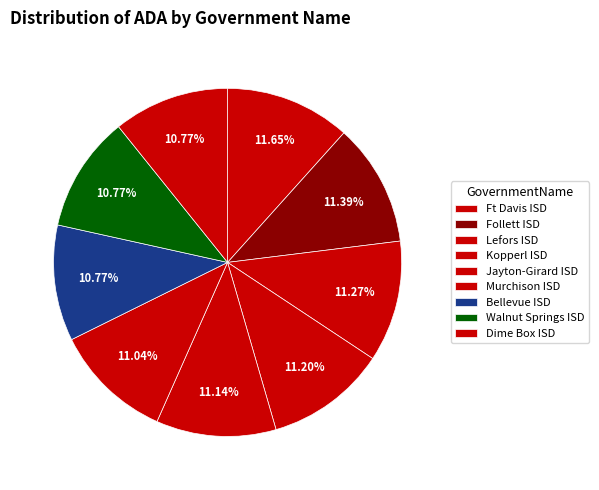

Is Bellevue ISD the majority of the pie?

No